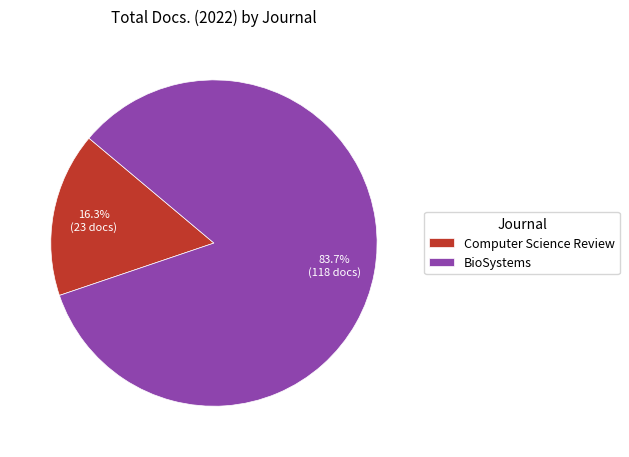

Which slice is the largest?

BioSystems